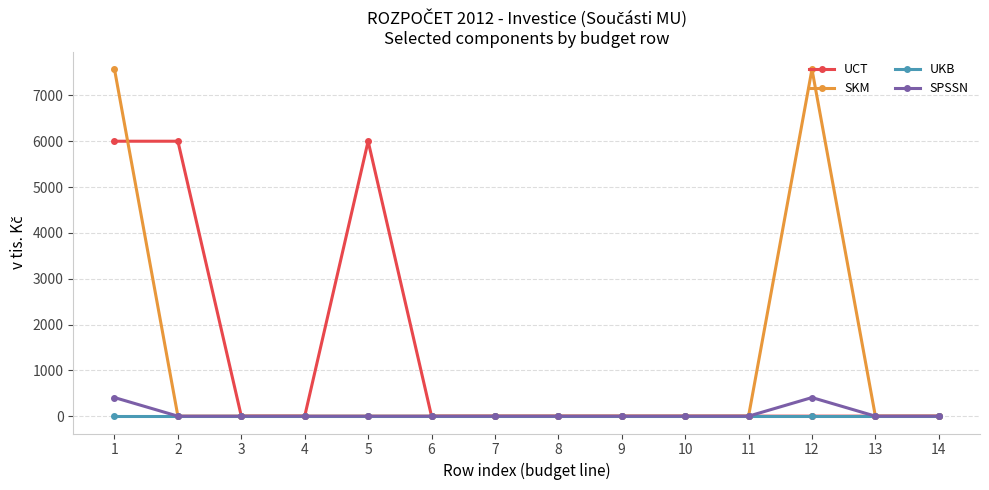

Is this an area chart (filled region under the line)?

No